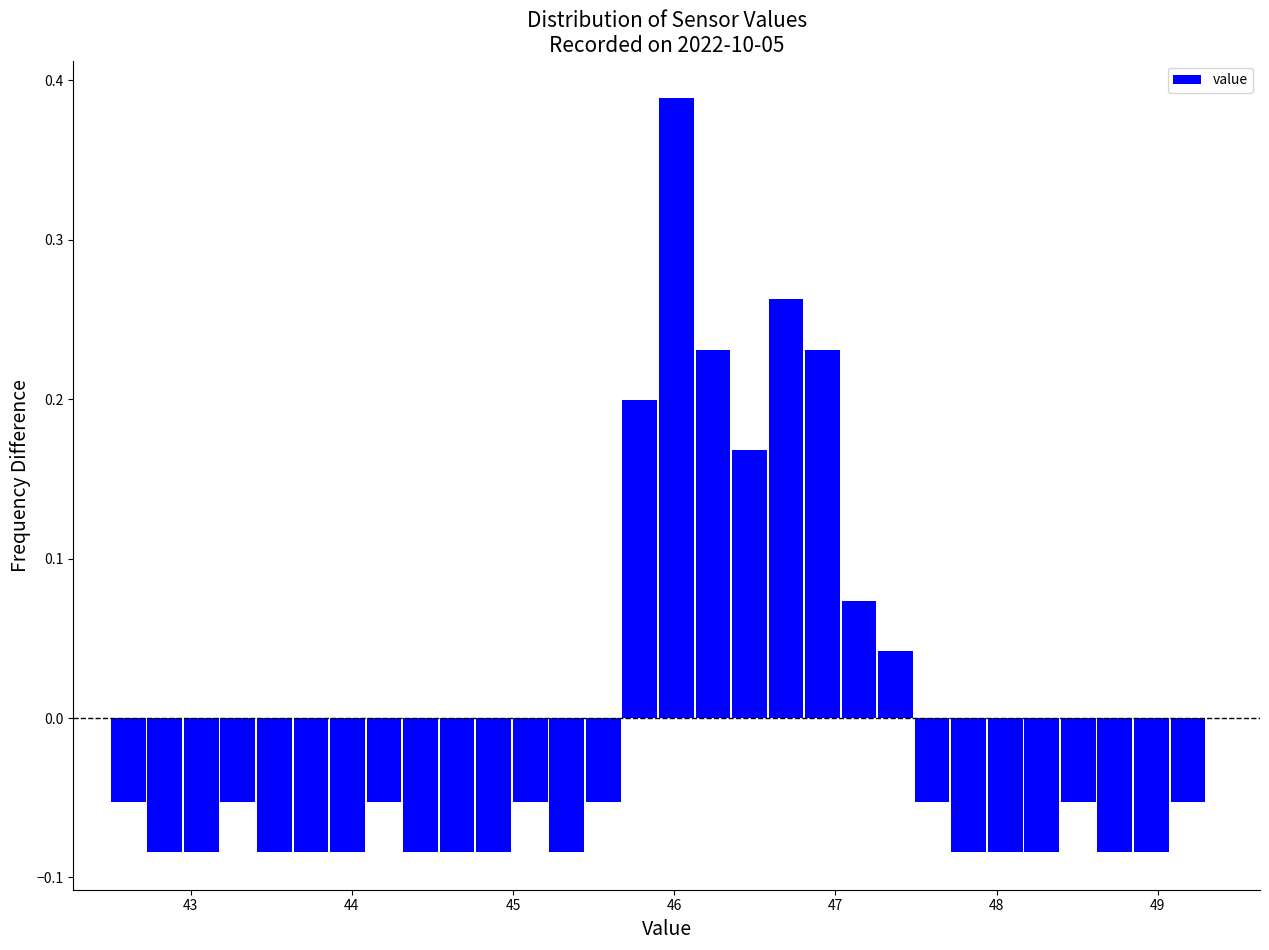

Around what value on the x-axis is the tallest bar? Give the approximate position of its centre, as read against the axis.

46.0